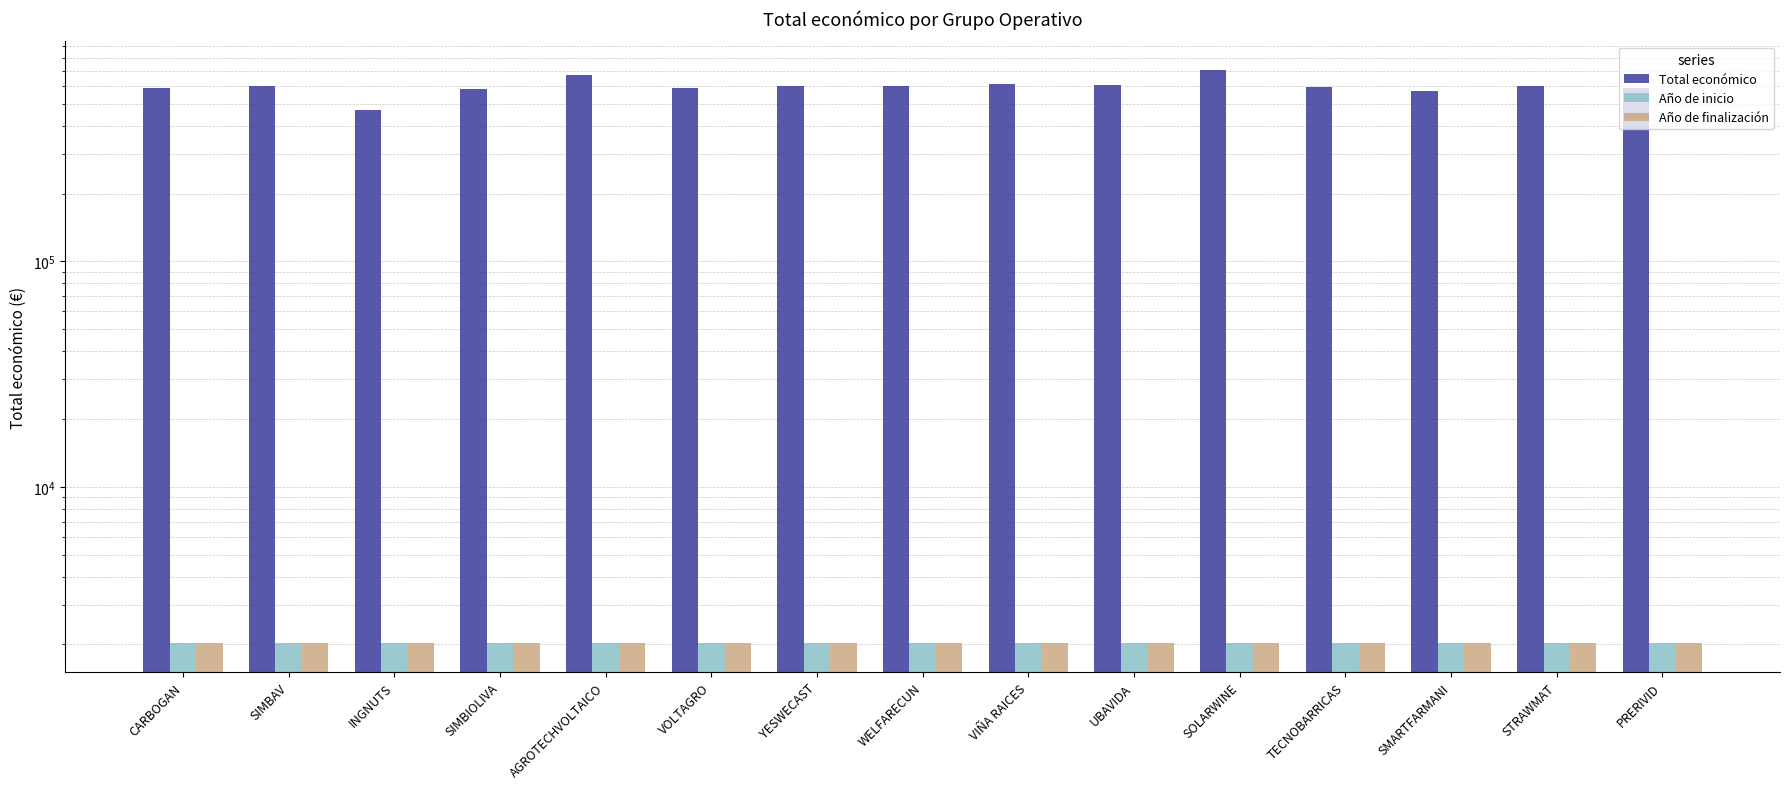

What is the spread (max minus min) of values at SOLARWINE?

704673